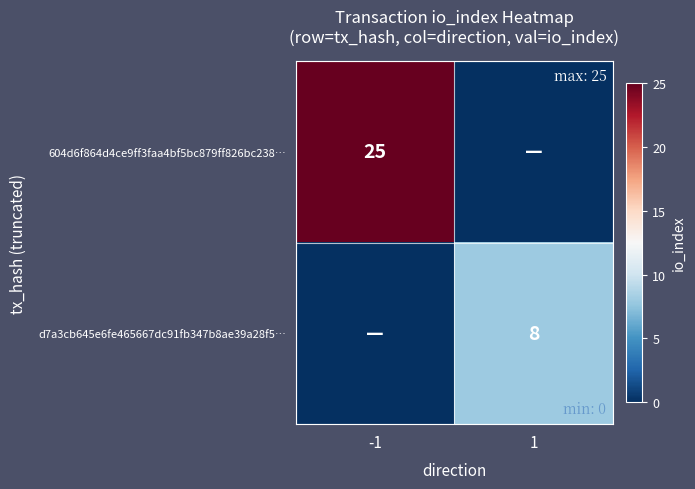

The d7a3cb645e6fe465667dc91fb347b8ae39a28f5… series shows 8 at 1. True or false?

True